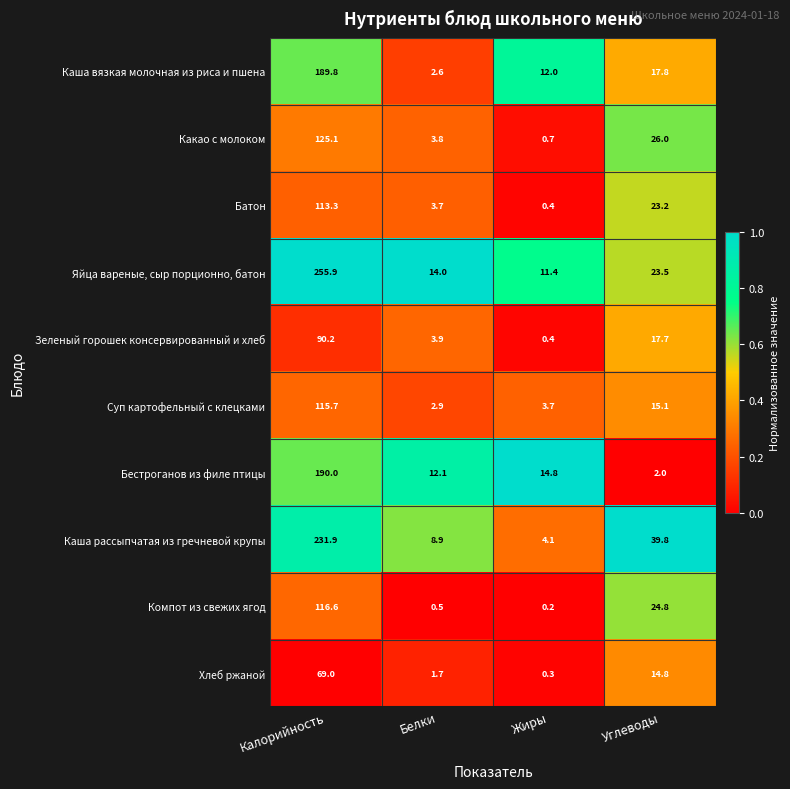

What is the maximum value shown in the chart?

255.9